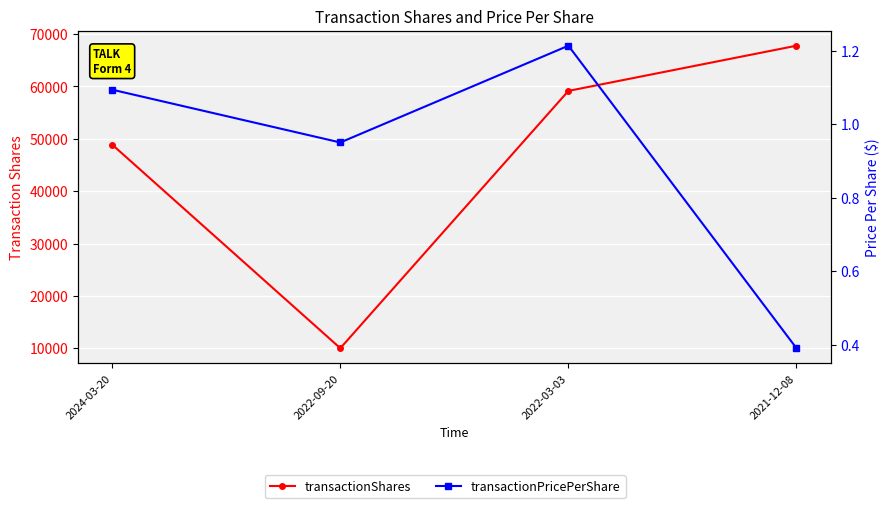

What is the average value of the transactionShares series?

46458.2